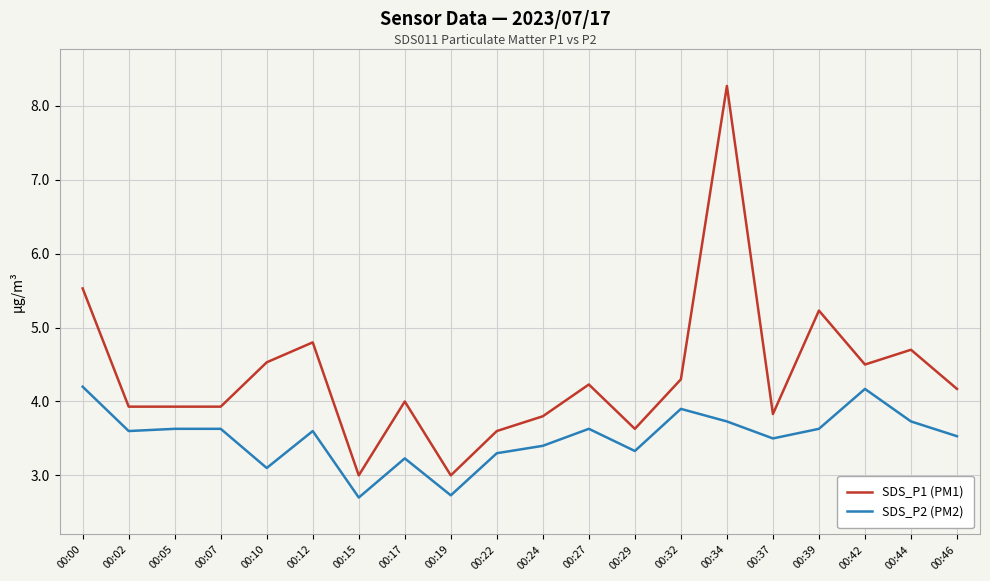

Reading left to right, extract all data points from this chart.

SDS_P1 (PM1): 00:00=5.5	00:02=3.9	00:05=3.9	00:07=3.9	00:10=4.5	00:12=4.8	00:15=3.0	00:17=4.0	00:19=3.0	00:22=3.6	00:24=3.8	00:27=4.2	00:29=3.6	00:32=4.3	00:34=8.3	00:37=3.8	00:39=5.2	00:42=4.5	00:44=4.7	00:46=4.2
SDS_P2 (PM2): 00:00=4.2	00:02=3.6	00:05=3.6	00:07=3.6	00:10=3.1	00:12=3.6	00:15=2.7	00:17=3.2	00:19=2.7	00:22=3.3	00:24=3.4	00:27=3.6	00:29=3.3	00:32=3.9	00:34=3.7	00:37=3.5	00:39=3.6	00:42=4.2	00:44=3.7	00:46=3.5